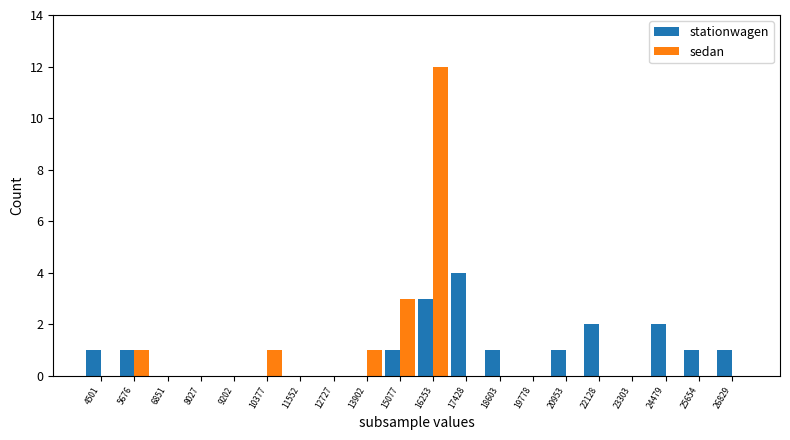

Is it true that sedan equals 5 at 6851?

False